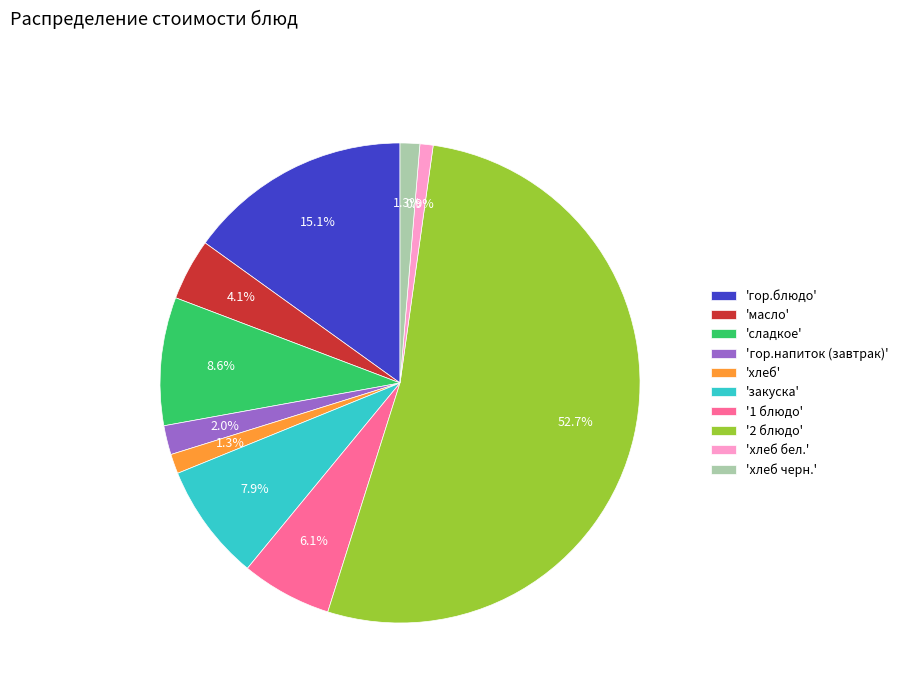

Is there a majority slice in this chart?

Yes